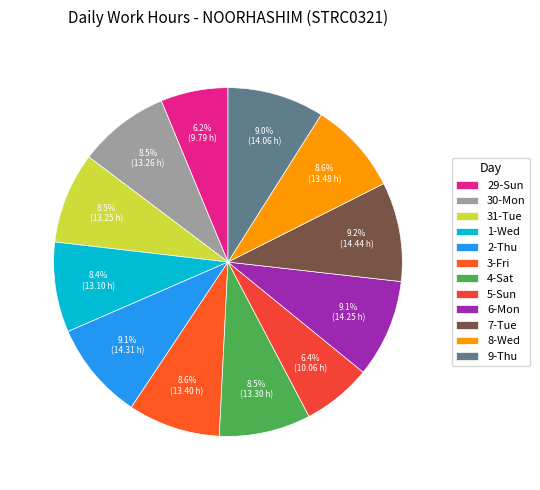

Approximately how many times larger is the value at 5-Sun compared to 1-Wed?

0.8